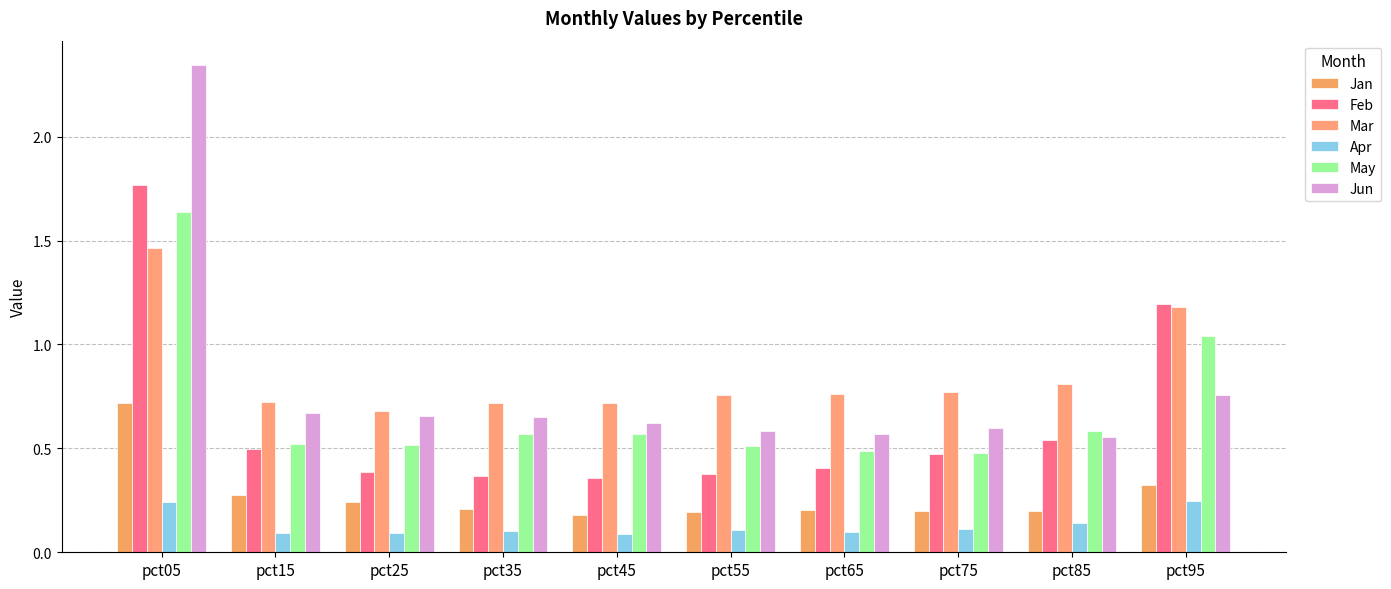

What is the highest value of the Jun series?

2.3